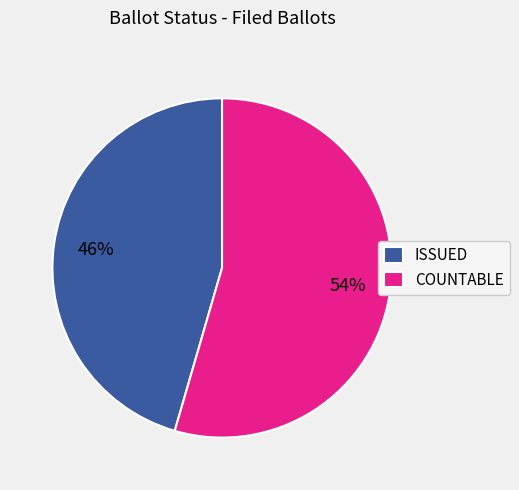

The ISSUED slice represents 31% of the pie. True or false?

False